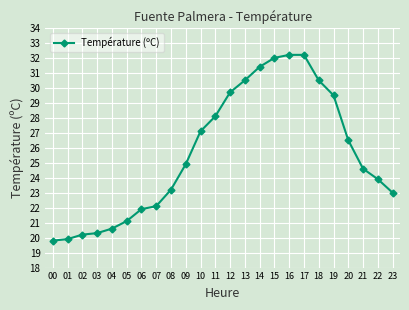

What is the difference between the values at 06 and 18?

8.6